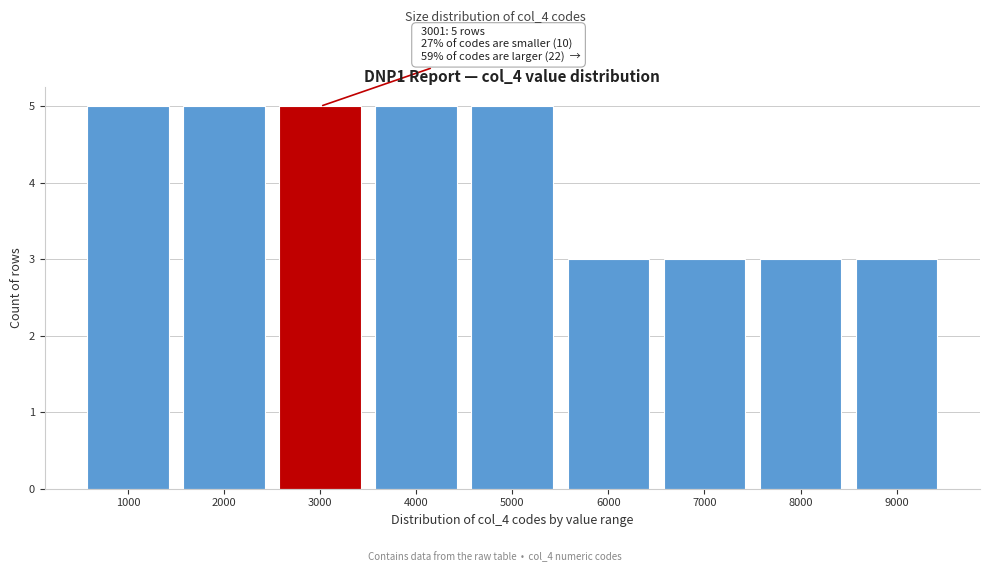

Reading right to left, transcribe all the data shown in this chart.

9000=3	8000=3	7000=3	6000=3	5000=5	4000=5	3000=5	2000=5	1000=5